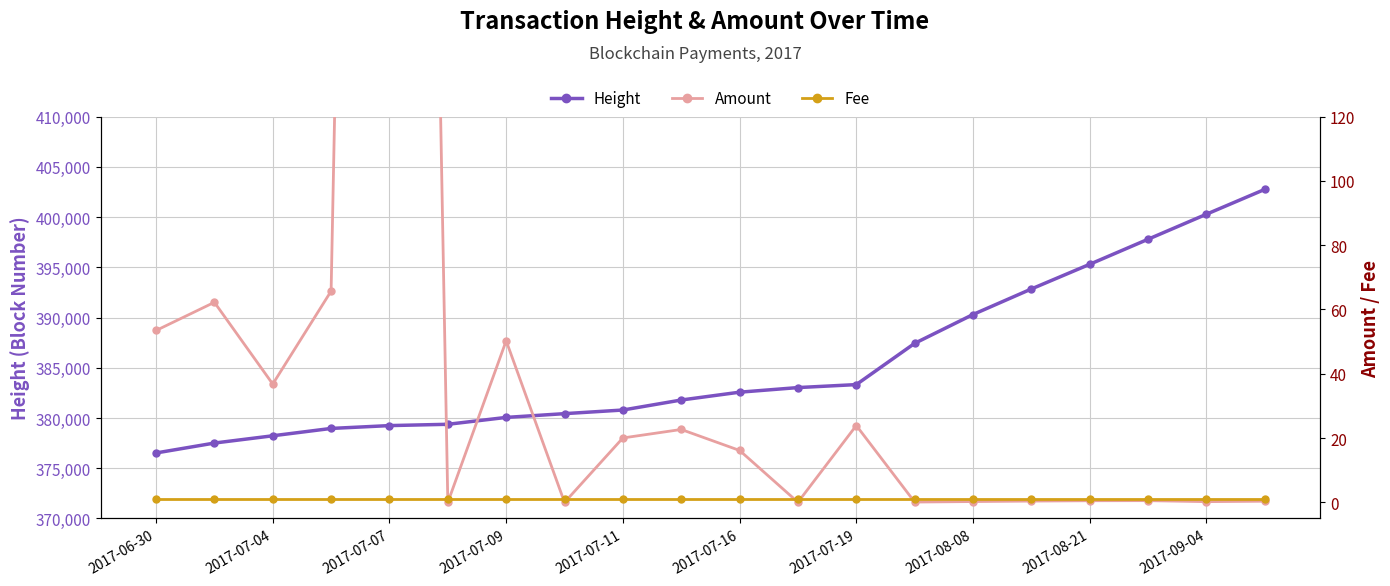

What is the lowest value of the Height series?

376519